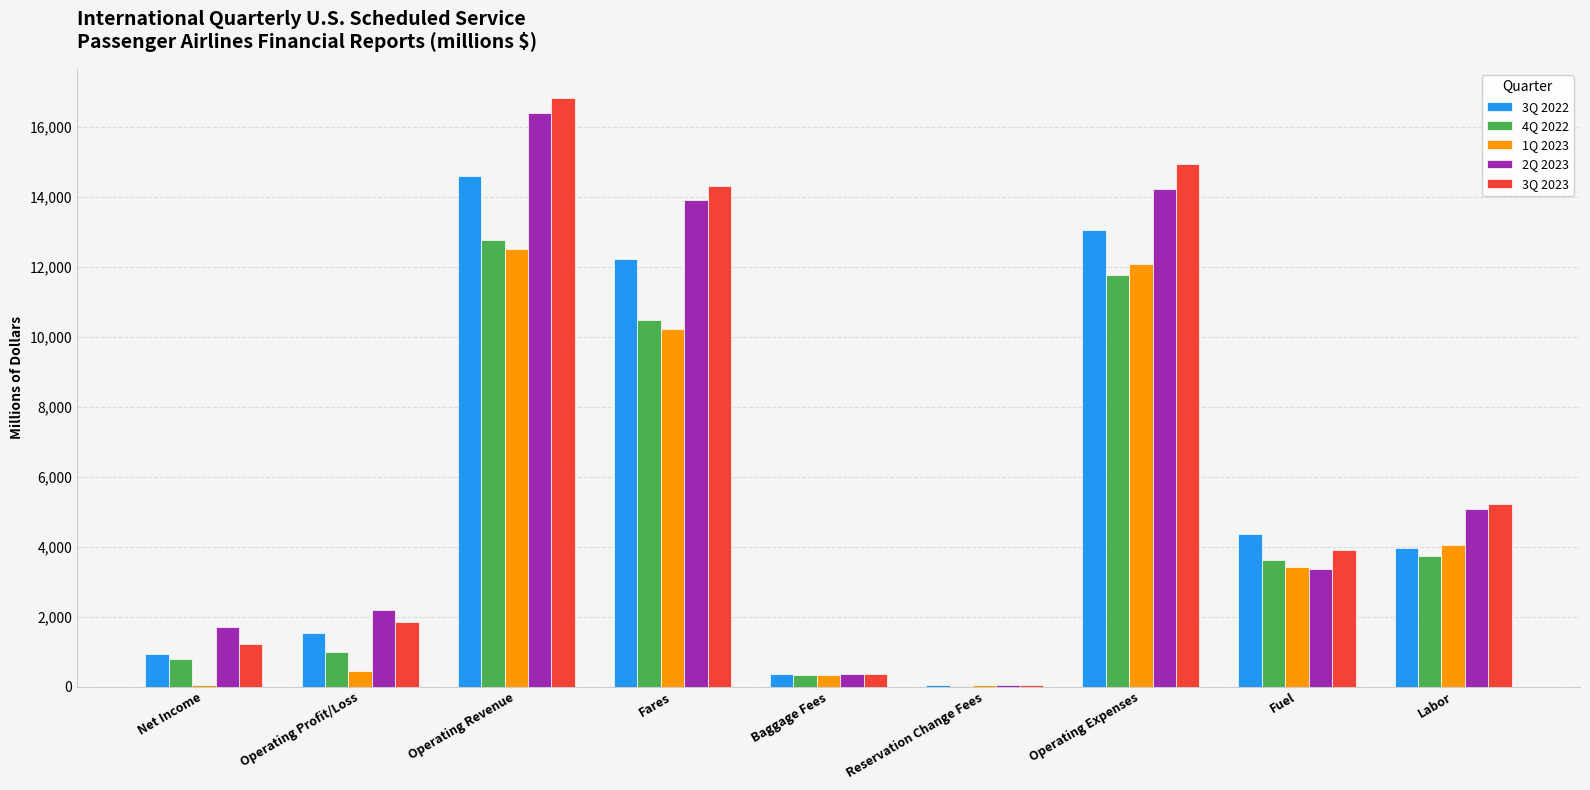

At which category is the sum across all series the highest?

Operating Revenue